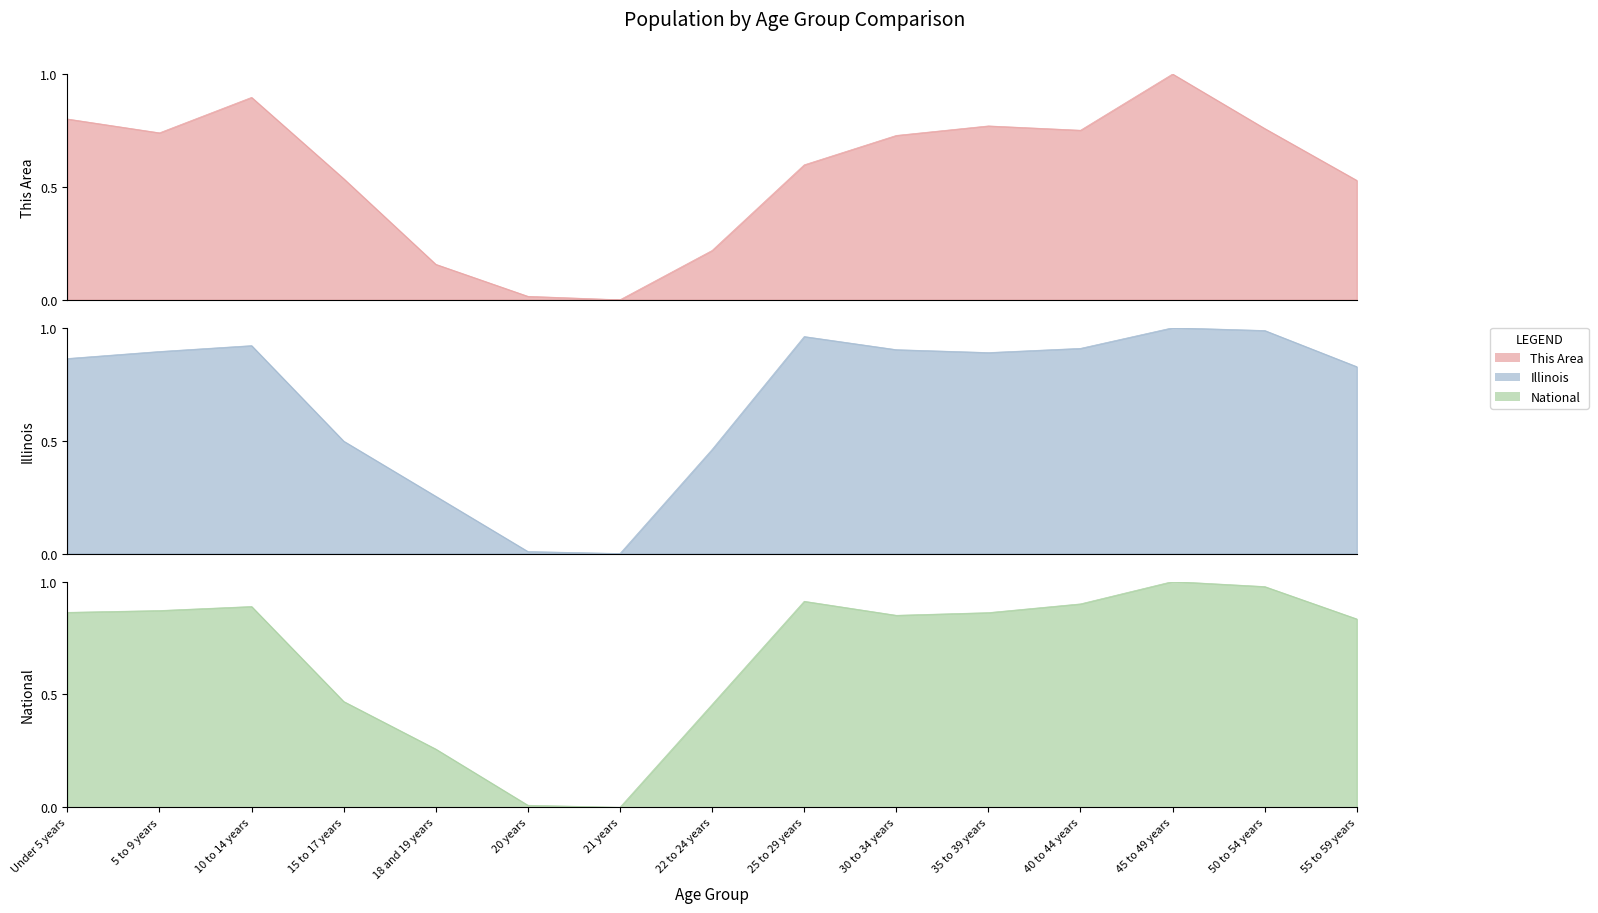

At how many categories does at least one series exceed 0?

14